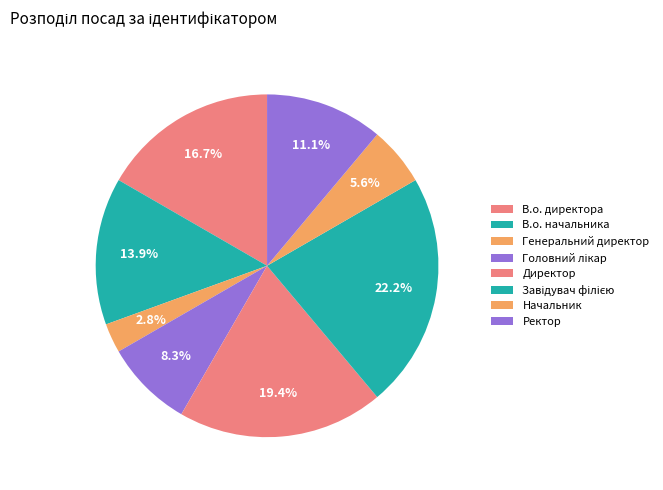

Which slice is the smallest?

Генеральний директор